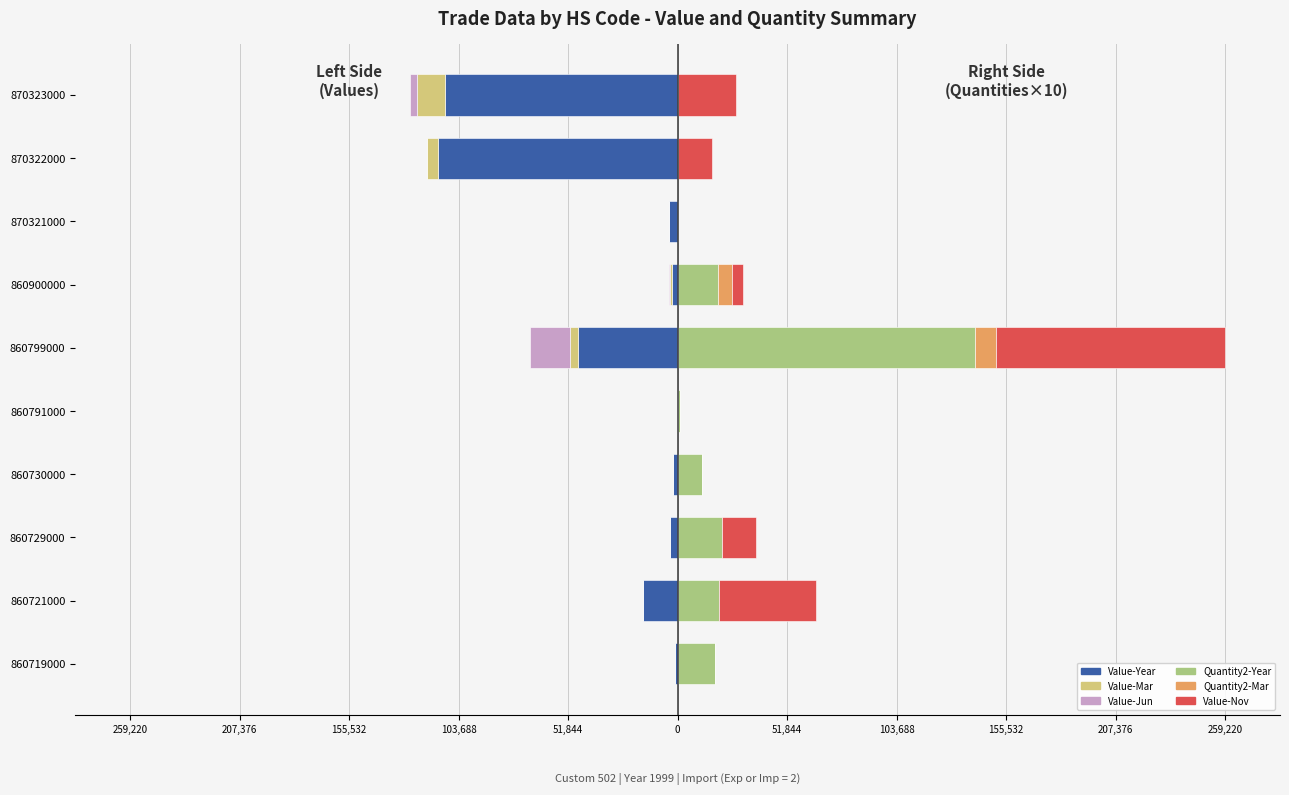

What is the difference between the maximum and minimum values in the Value-Jun series?

19081